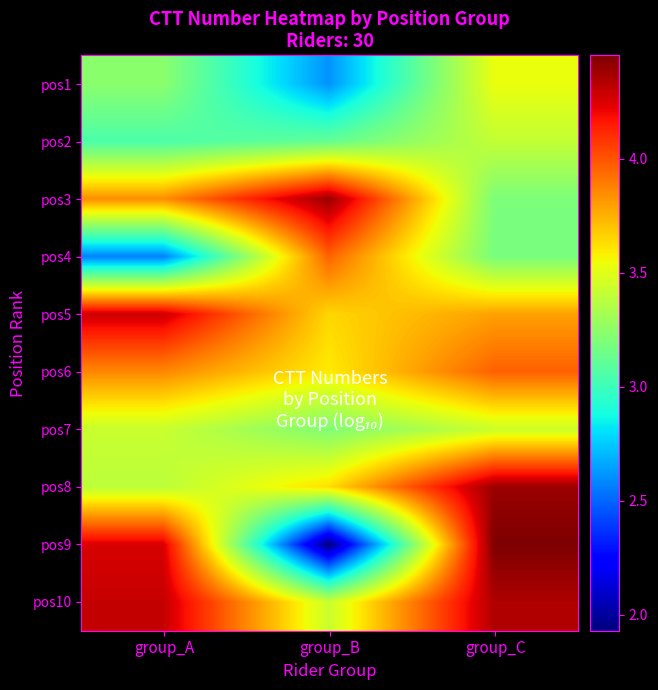

What is the minimum value shown in the chart?

1.9